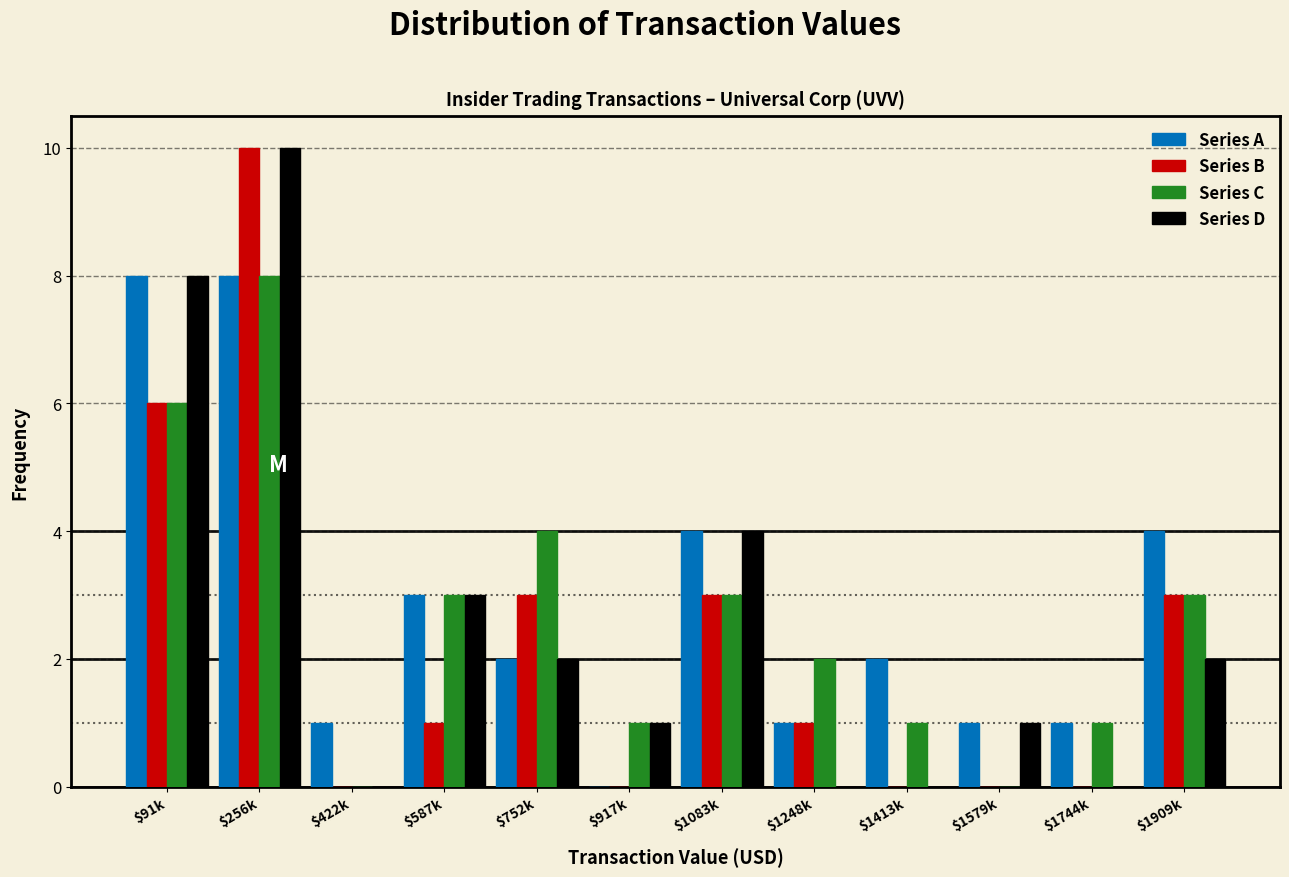

True or false: Series B has a value of 0 at $1744k.

True